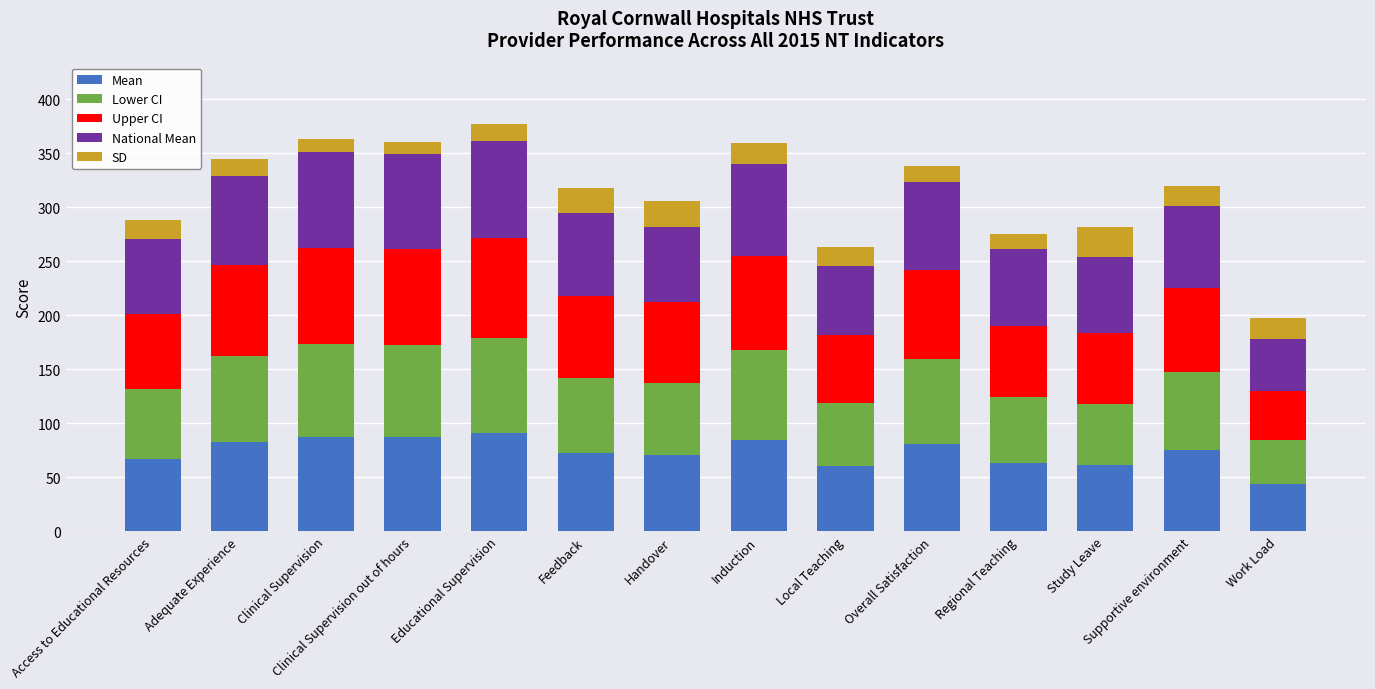

Are the bars horizontal?

No